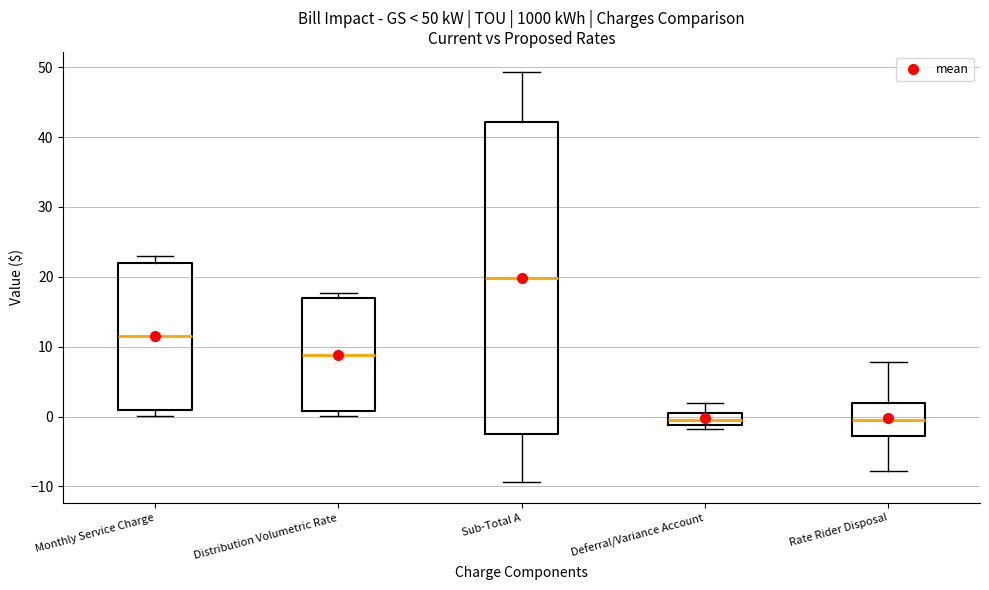

Comparing the boxes themselves (not the whiskers), which one is the tallest?

Sub-Total A